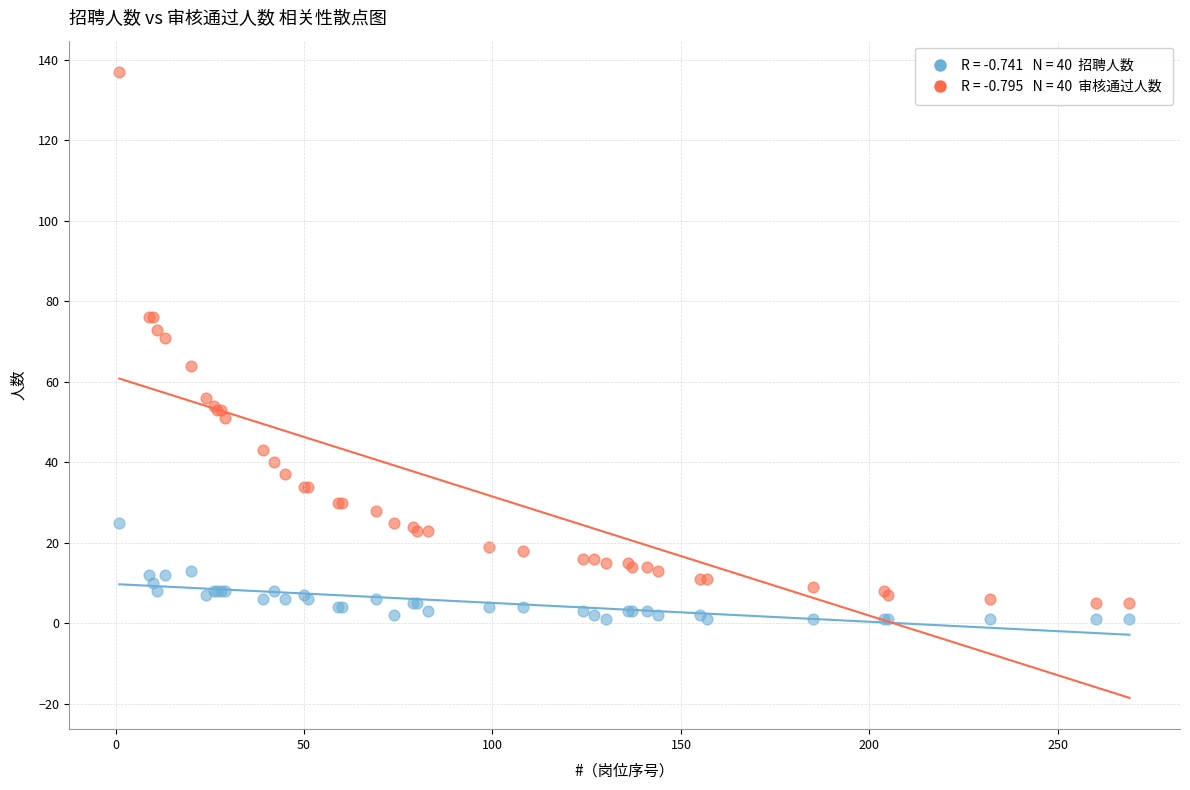

Across all series, what Y value is closest to 69?

71